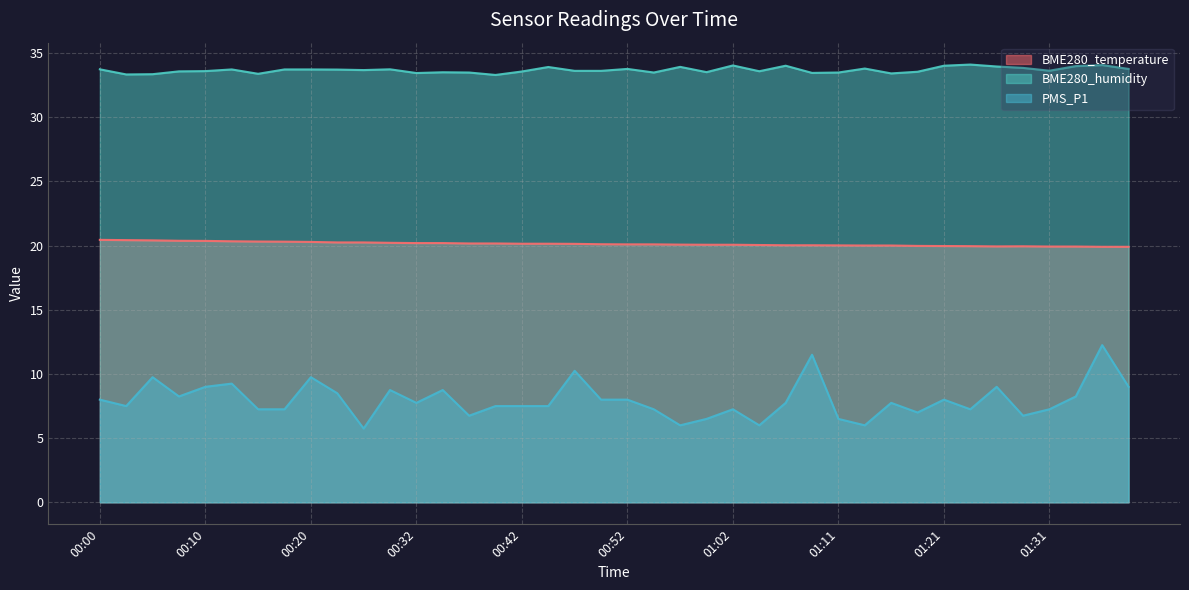

Where is the first local maximum for PMS_P1?

00:05